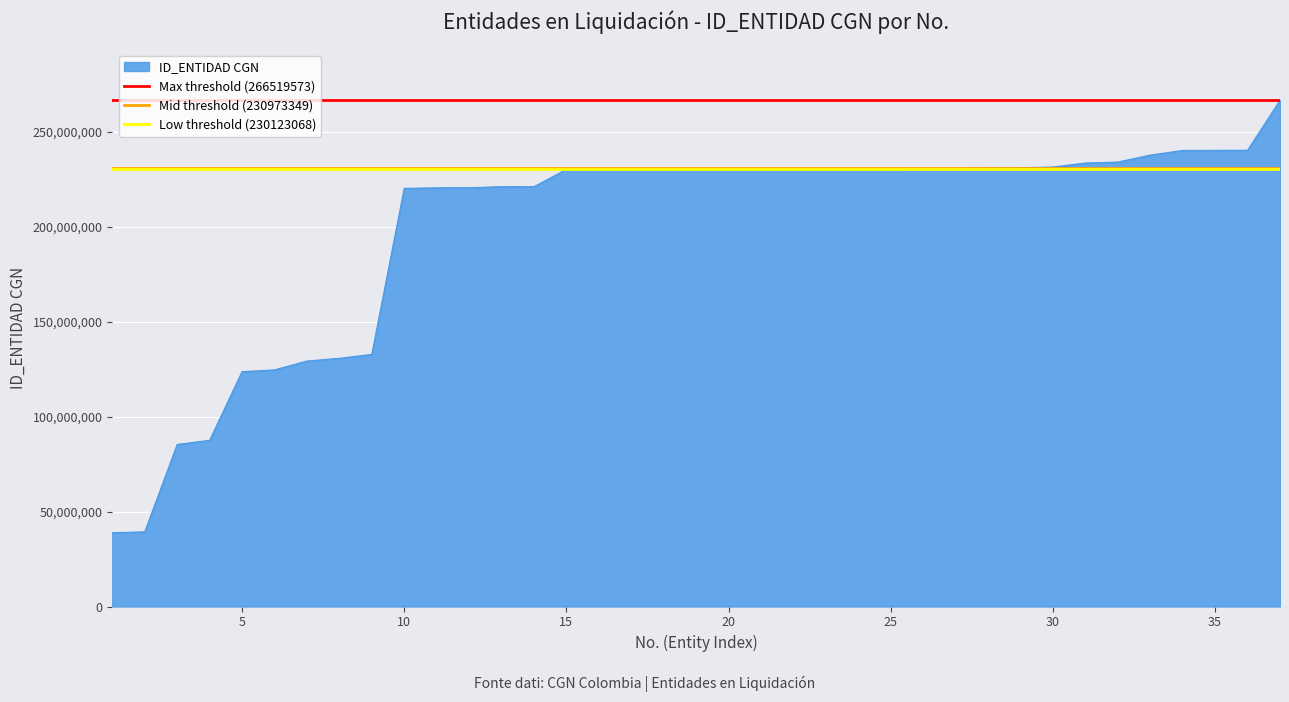

Which series has the largest total across all categories?

Max threshold (266519573)